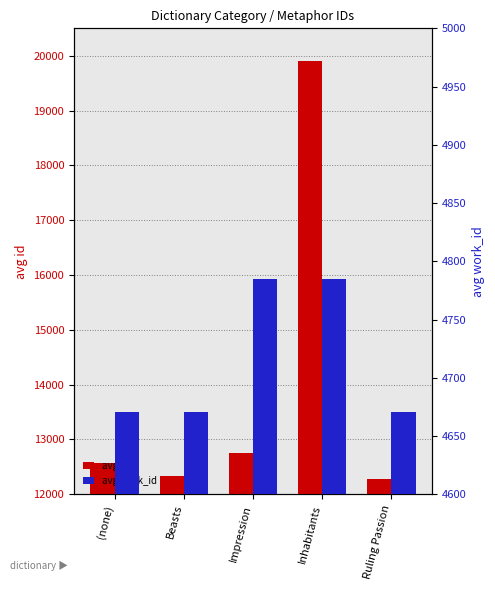

List the series in order of their peak value, highest first.

avg id, avg work_id